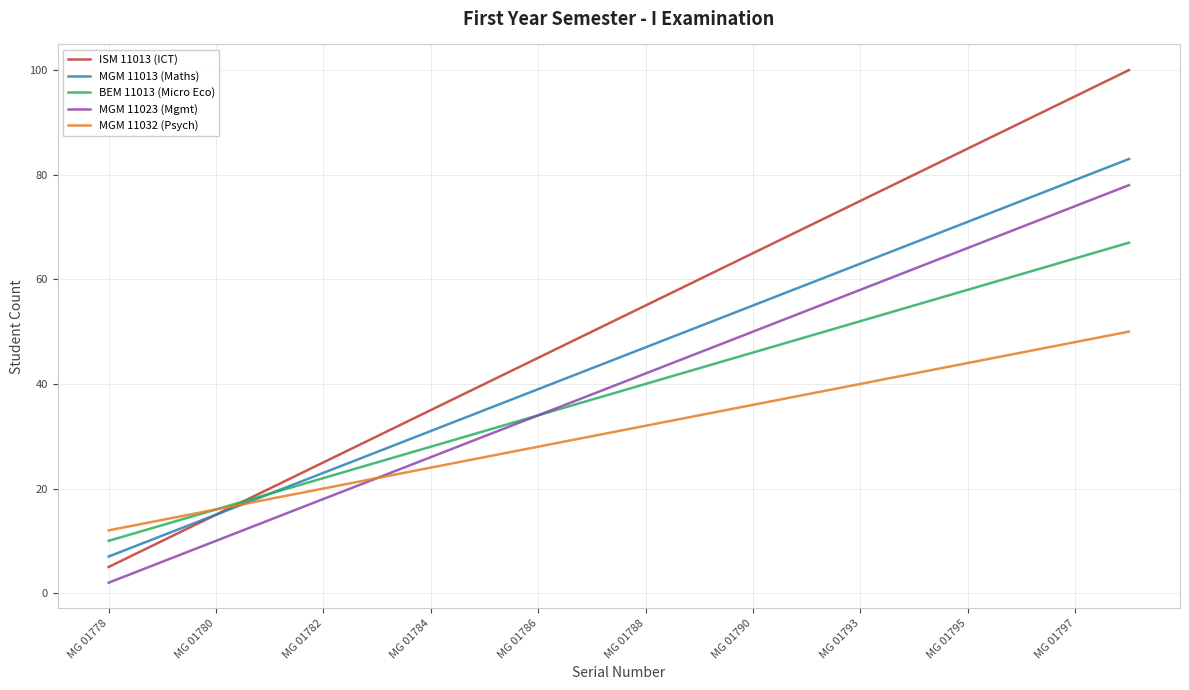

Which series has the widest spread of values?

ISM 11013 (ICT)